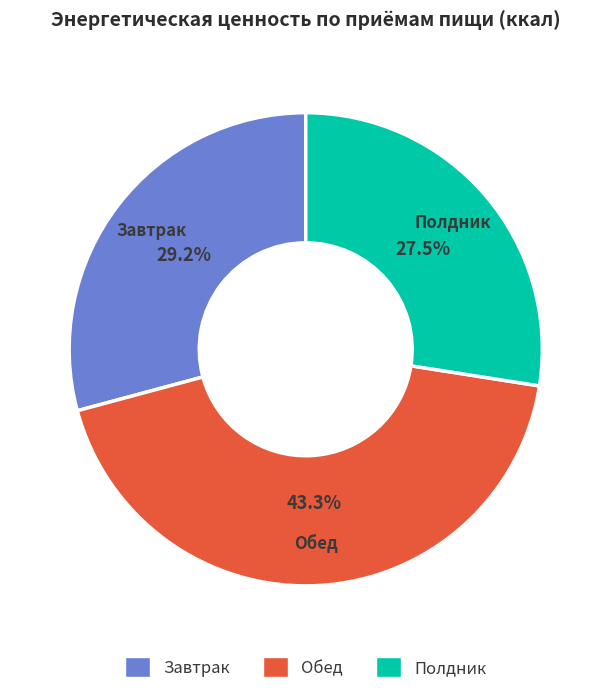

To the nearest percent, what is the difference between the largest and smallest slice percentages?

16%